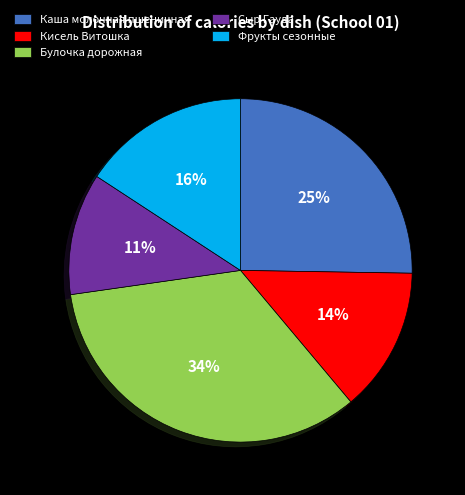

Is Каша молочная пшеничная the majority of the pie?

No